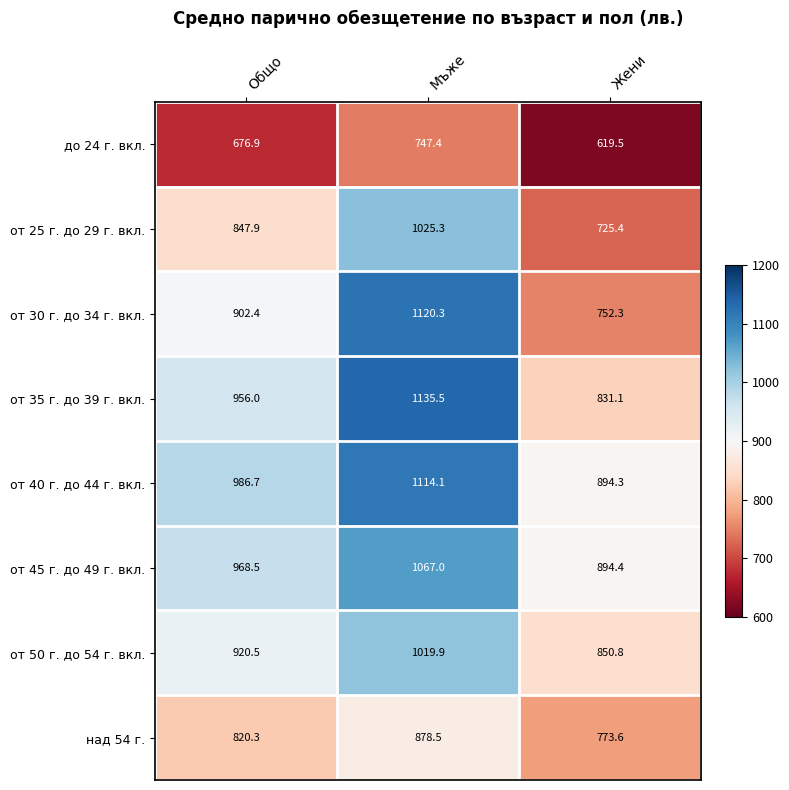

At which category does the chart reach its minimum across all series?

Жени